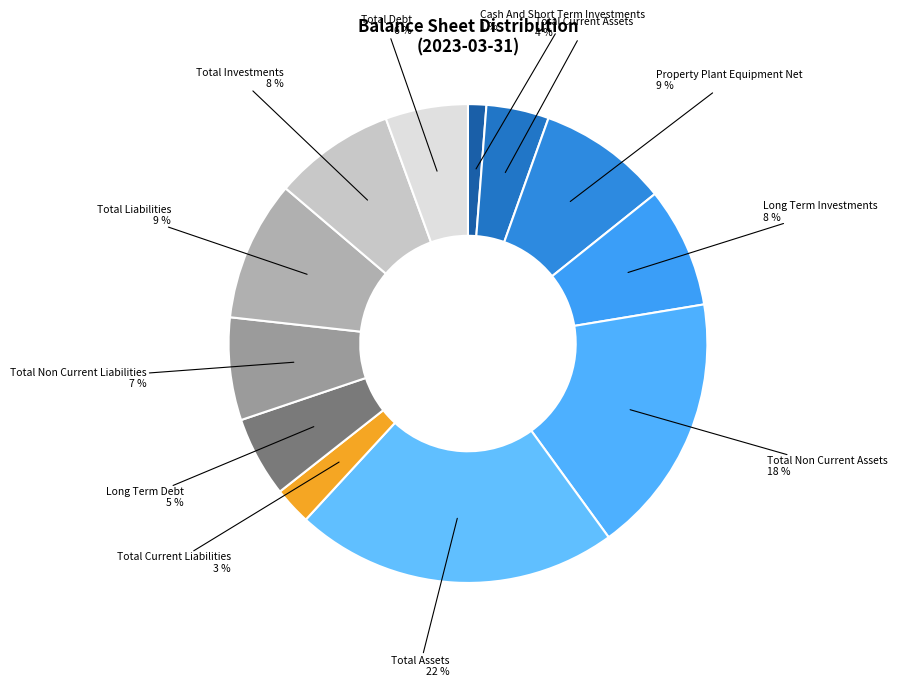

Does Total Non Current Assets represent more than half of the total?

No